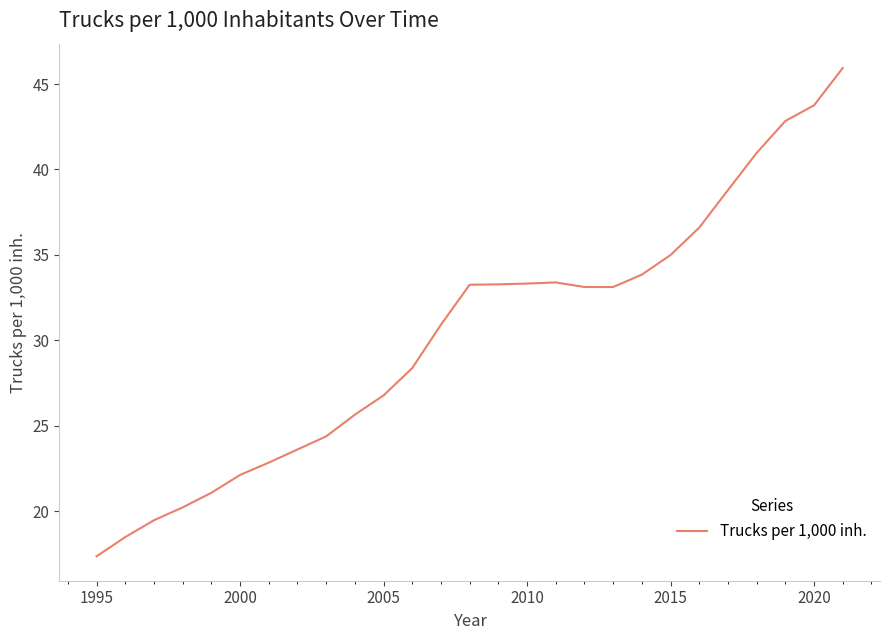

Does the chart display data point markers on the line(s)?

No